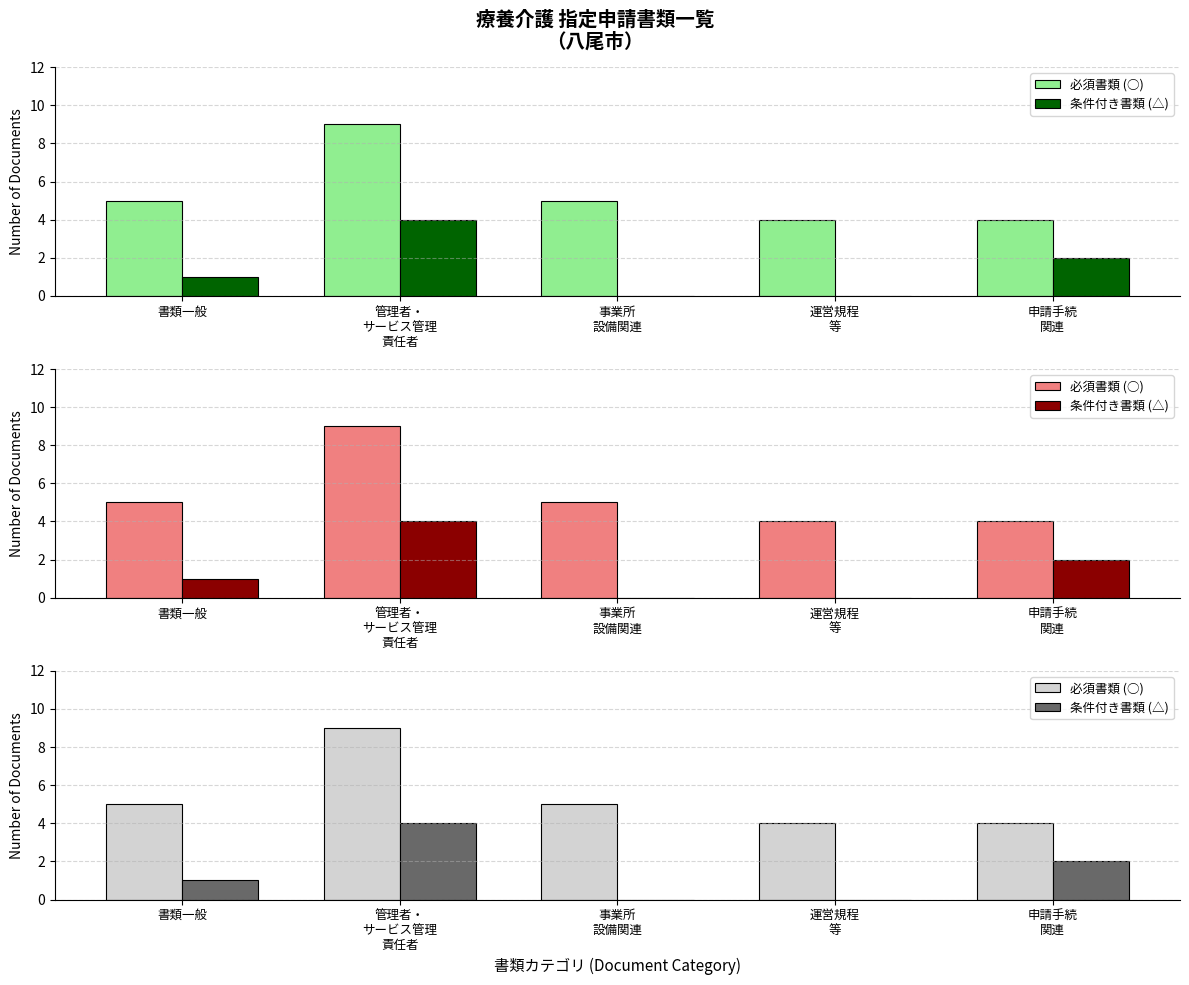

At how many categories does at least one series exceed 0?

5